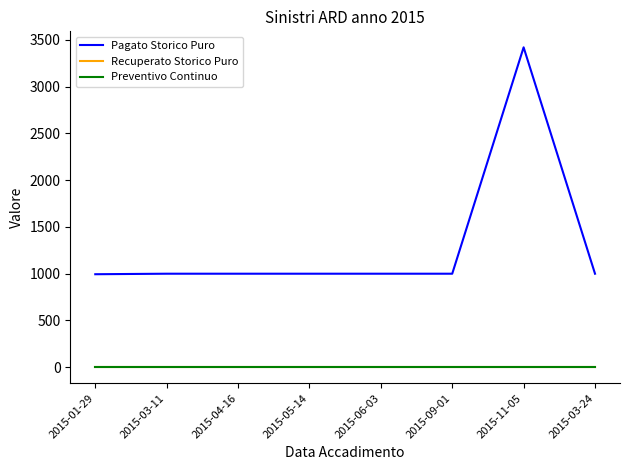

Is this an area chart (filled region under the line)?

No